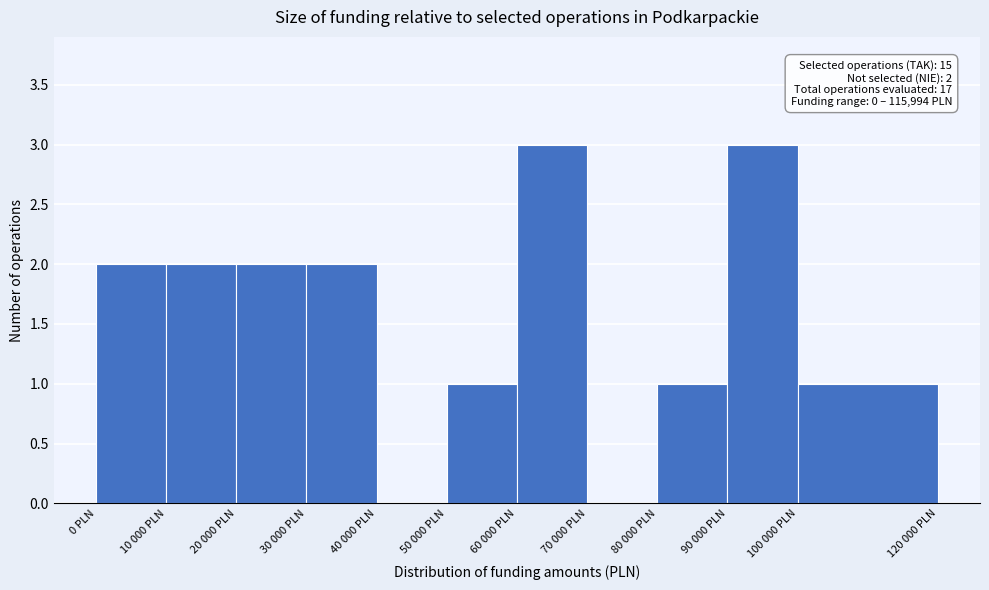

Reading right to left, list all the values displayed in this chart.

100 000 PLN=1	90 000 PLN=3	80 000 PLN=1	70 000 PLN=0	60 000 PLN=3	50 000 PLN=1	40 000 PLN=0	30 000 PLN=2	20 000 PLN=2	10 000 PLN=2	0 PLN=2